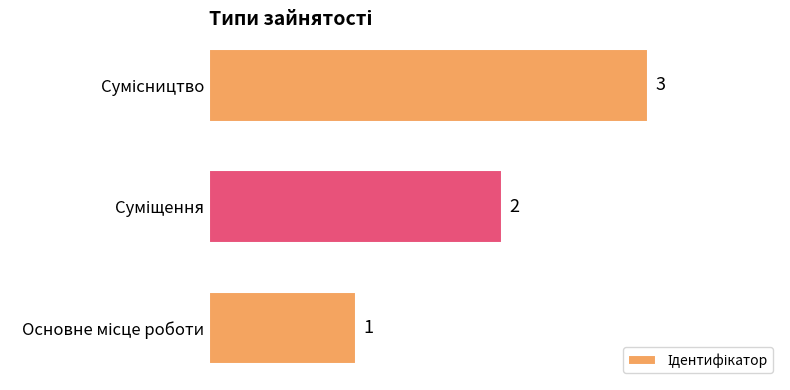

What is the sum of all values?

6